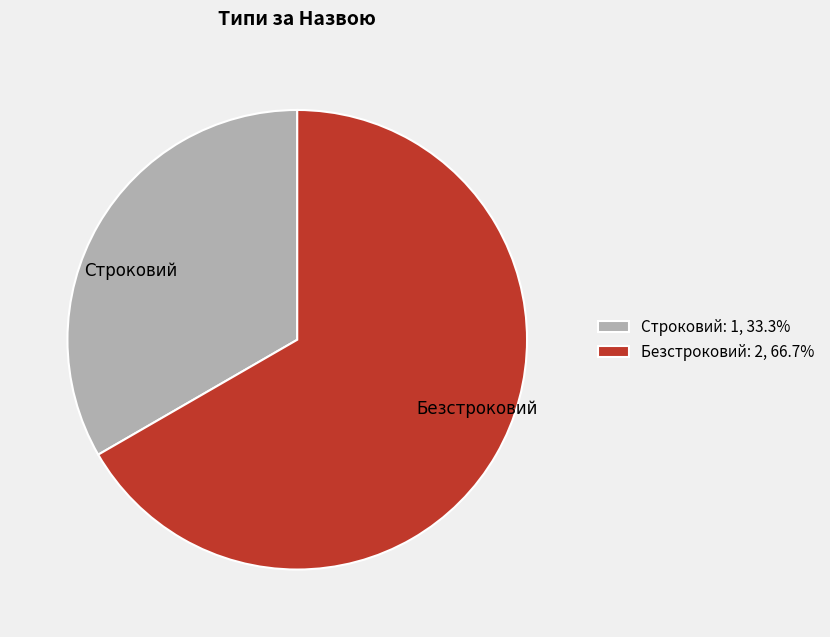

Is there a majority slice in this chart?

Yes